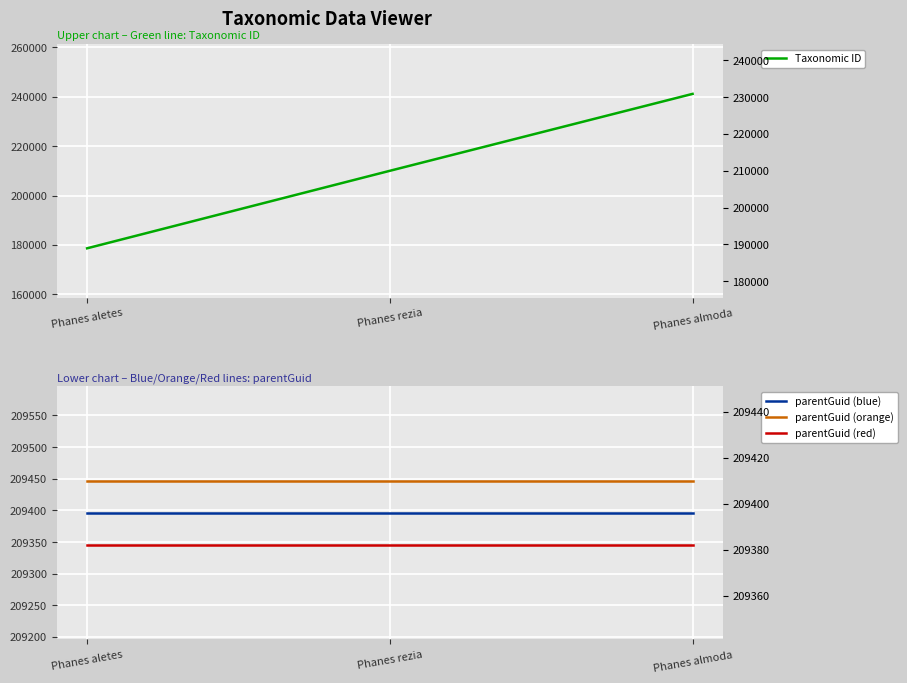

Which has a higher value, Phanes rezia or Phanes almoda?

Phanes almoda